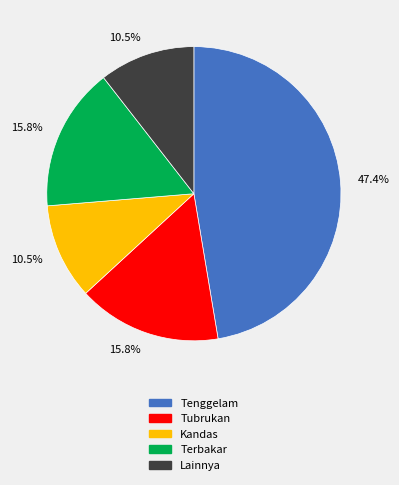

Does any single category account for the majority?

No